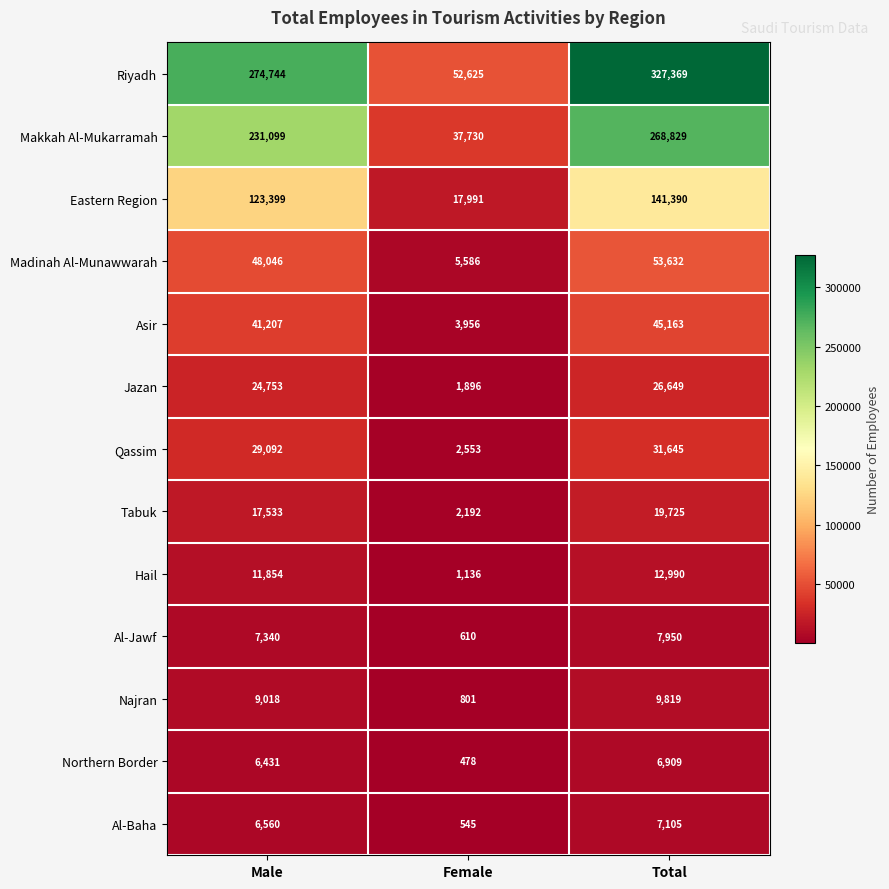

What is the maximum value for Qassim?

31645